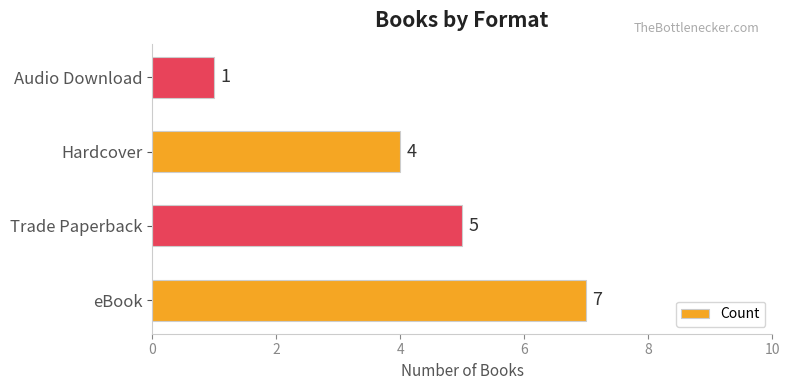

What is the sum of all values?

17